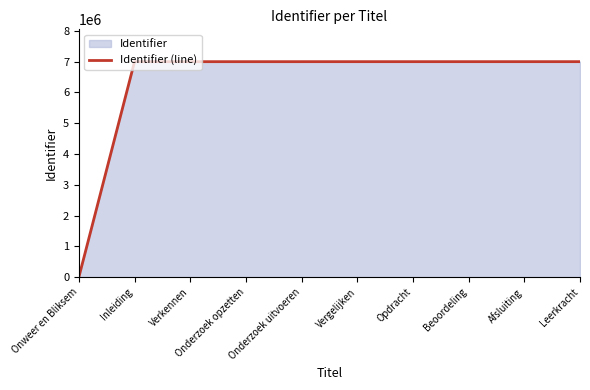

How many data points does each series have?

10